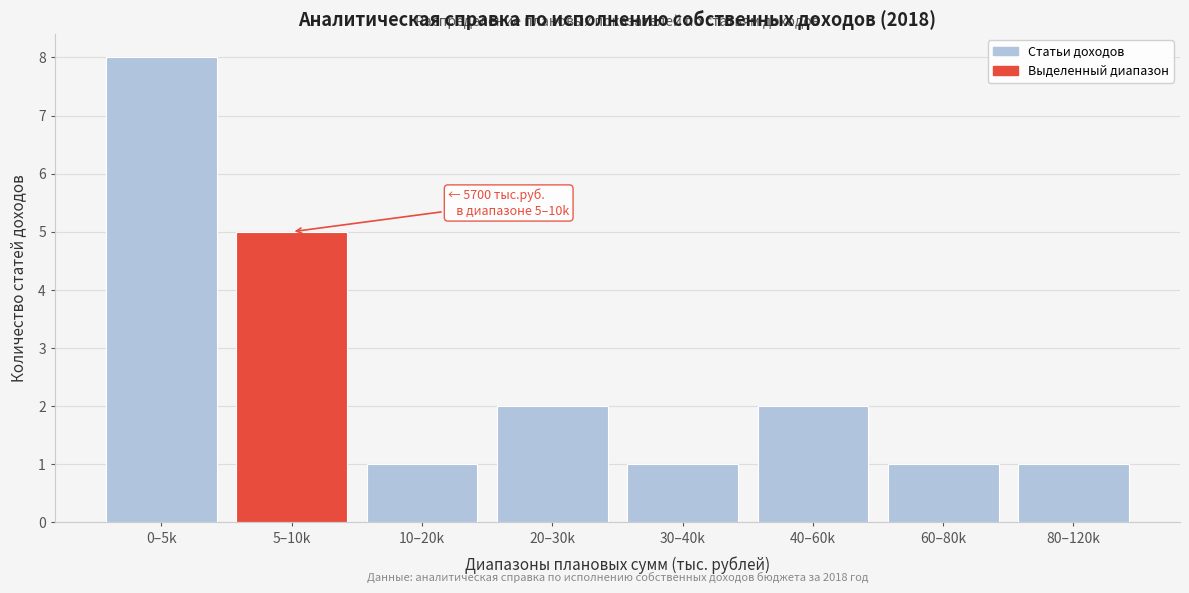

Reading left to right, list all the values displayed in this chart.

8	5	1	2	1	2	1	1